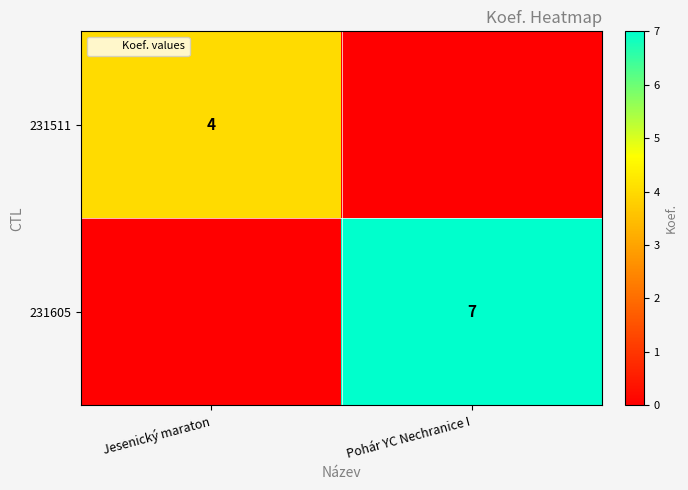

What is the sum of the 231605 values at Pohár YC Nechranice I and Jesenický maraton?

7